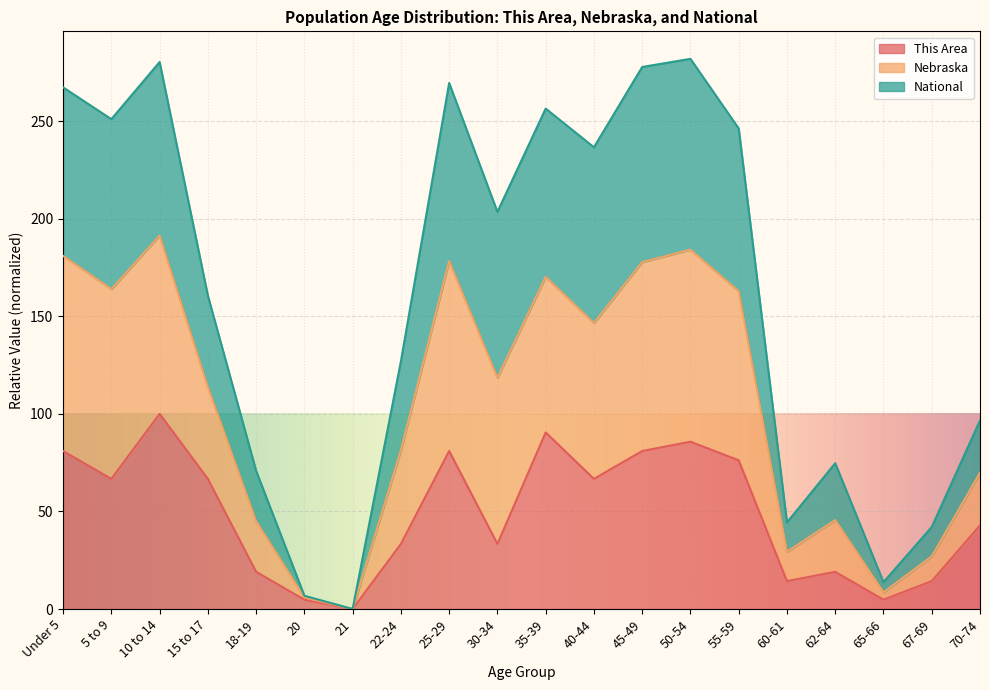

True or false: This Area and Nebraska intersect in this chart.

False